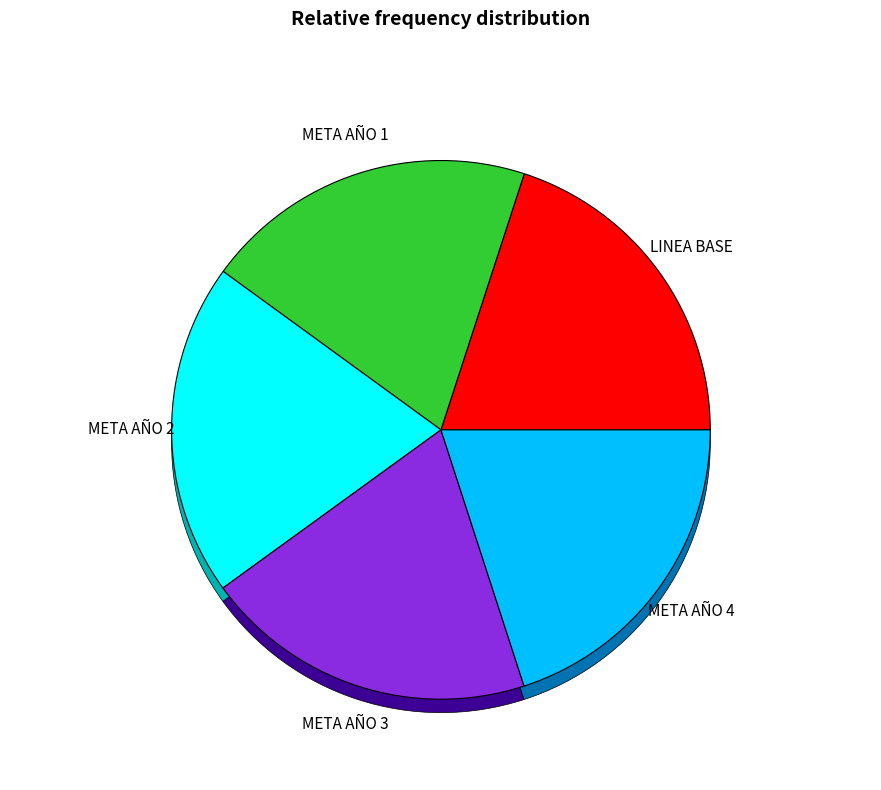

Which slice is the largest?

META AÑO 4